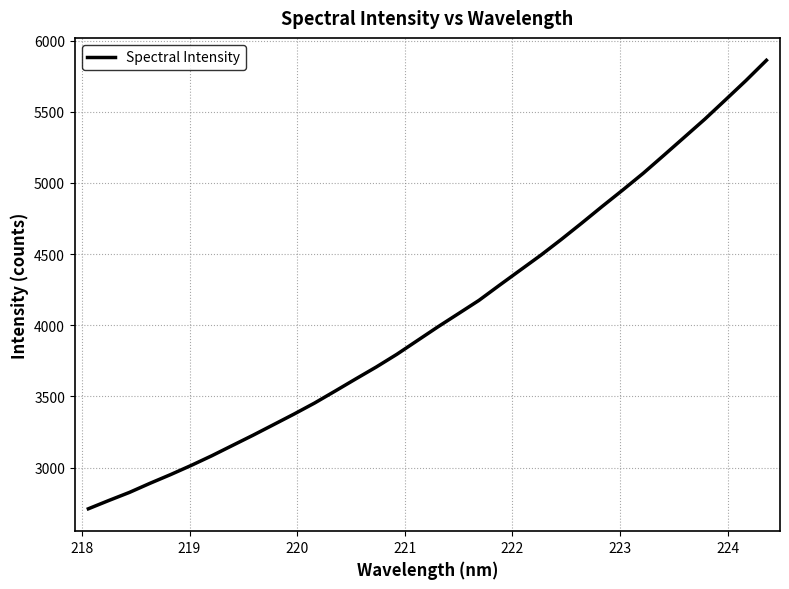

Does the chart display data point markers on the line(s)?

No